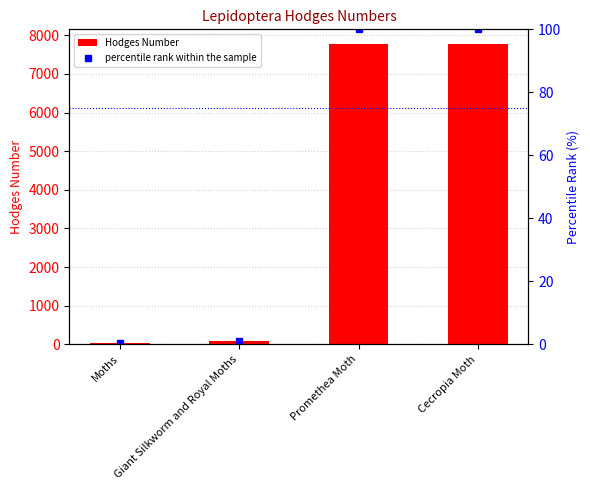

Where does the Hodges Number series first go above 7764?

Cecropia Moth